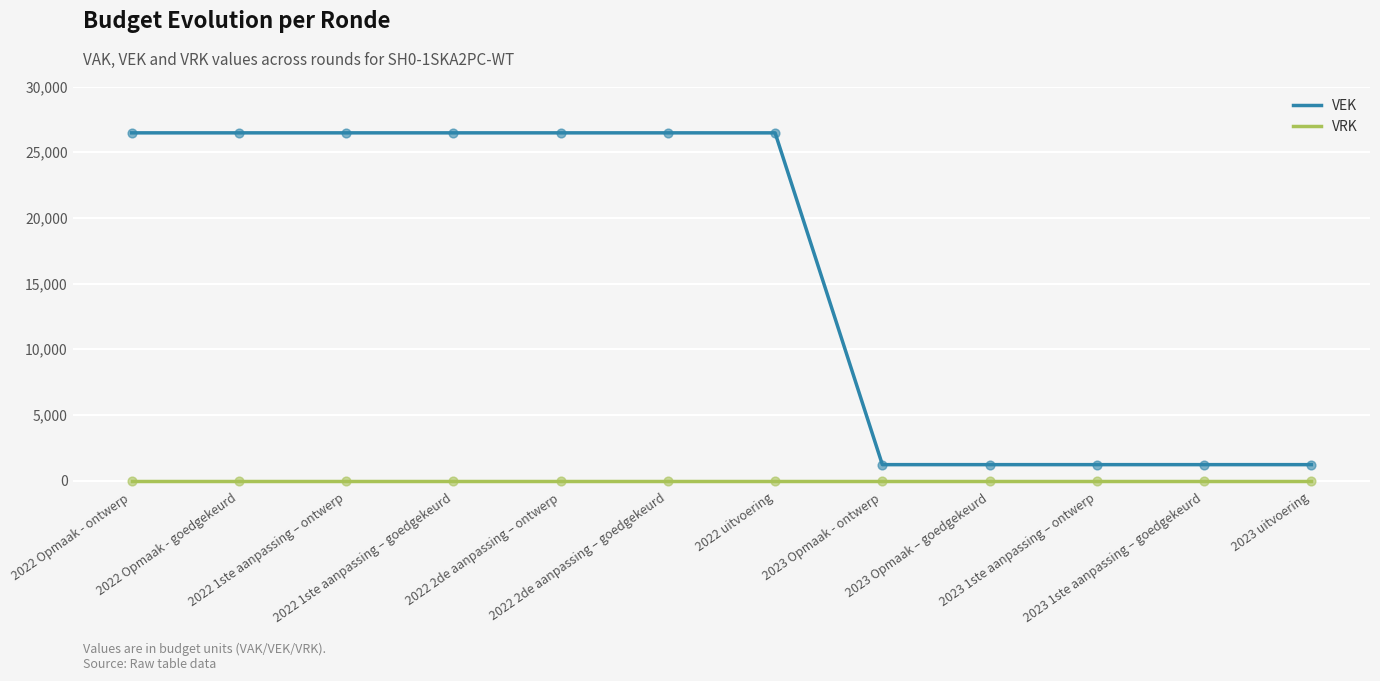

Is the value of VEK at 2022 Opmaak - ontwerp greater than the value of VRK at 2023 Opmaak – goedgekeurd?

Yes